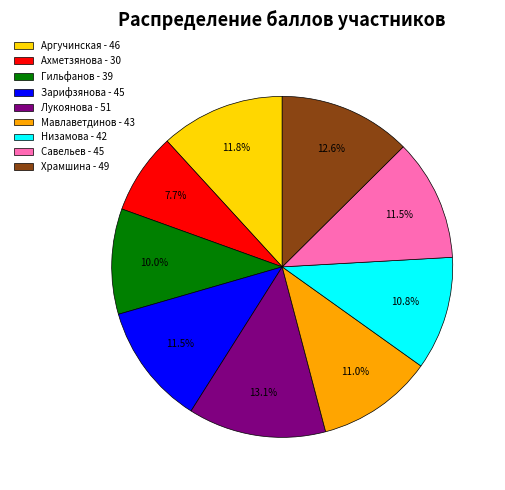

Is there any slice that represents more than half of the pie?

No